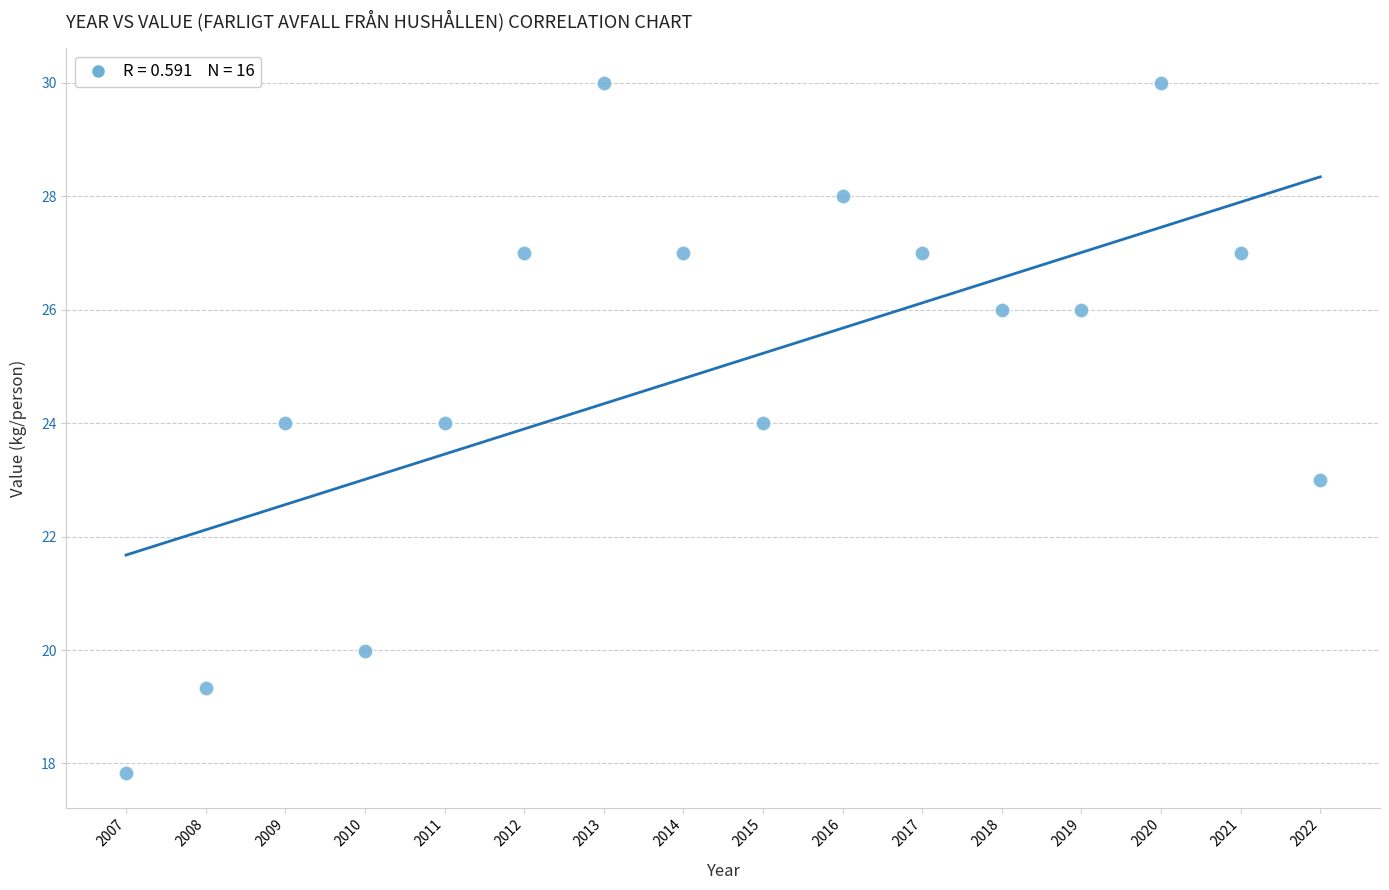

What is the range of Y values (max minus min)?

12.2